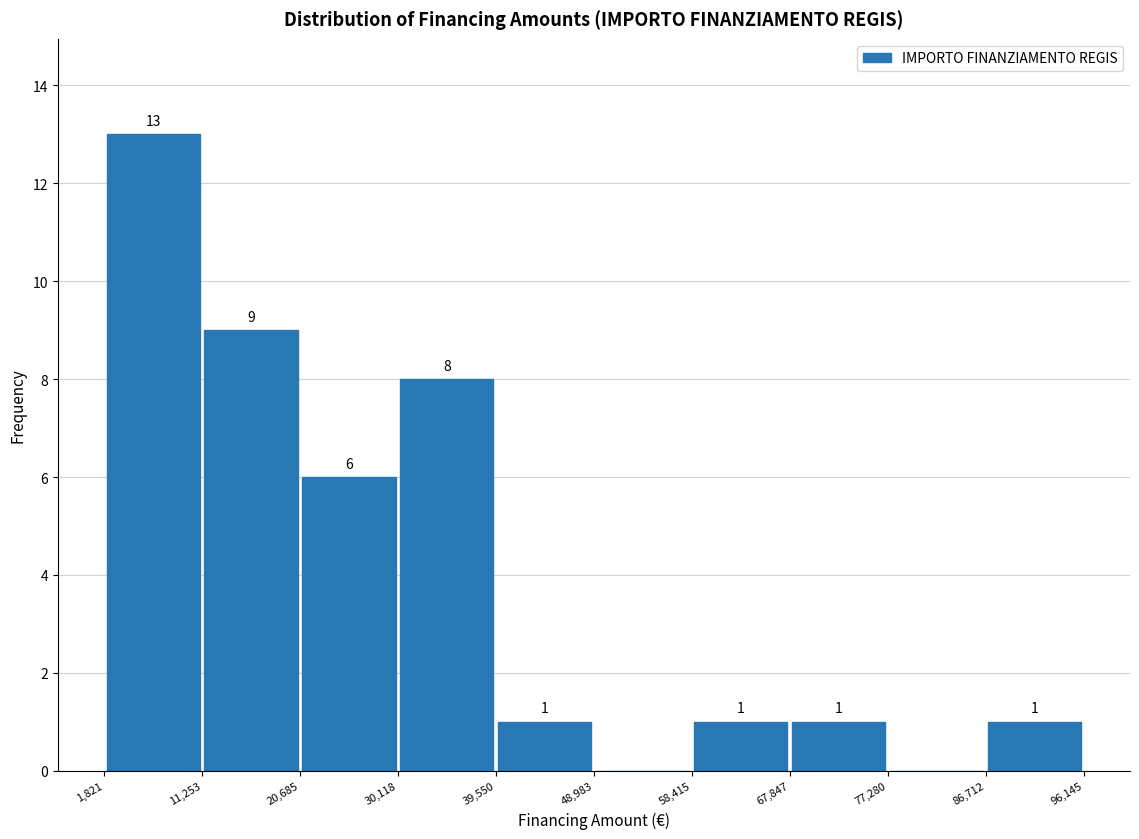

Which range on the x-axis has the tallest bar?

1,821 to 11,253